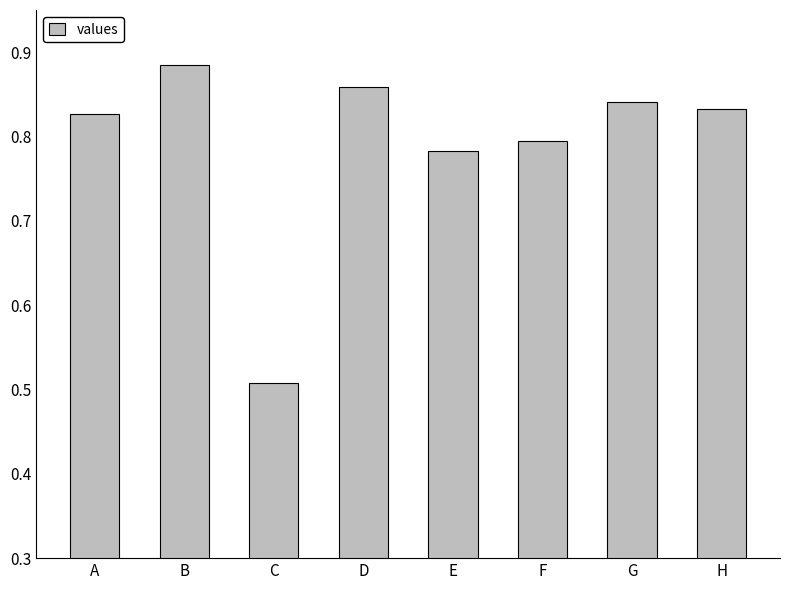

What is the difference between the second highest and minimum values?

0.4